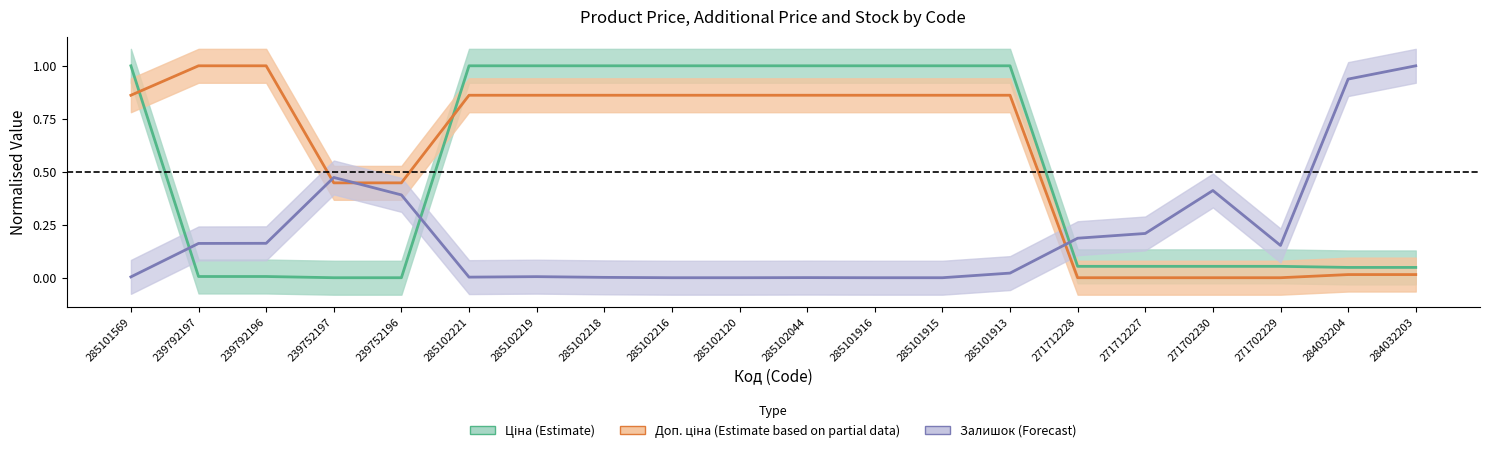

What is the average value of the Доп. ціна series?

0.6